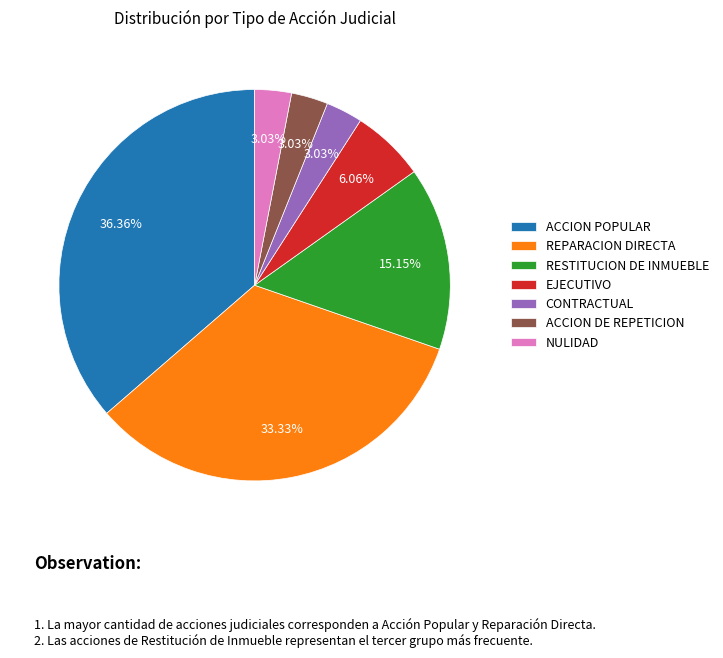

To the nearest percent, what portion does RESTITUCION DE INMUEBLE represent?

15%